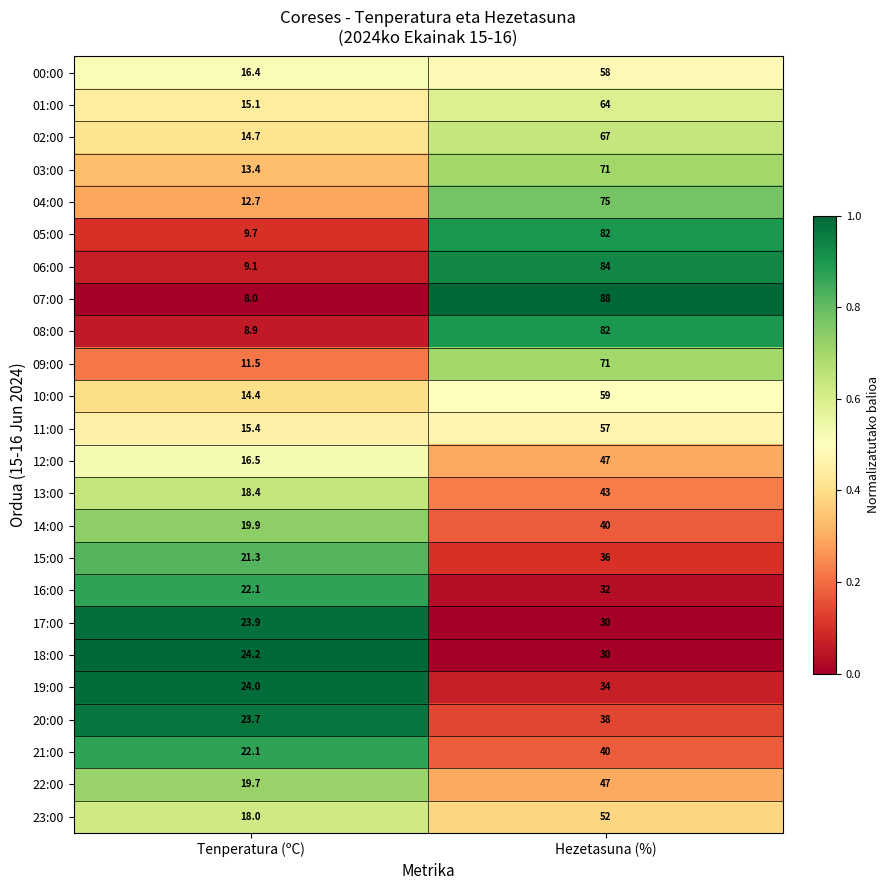

List the labels in order of 17:00 value, largest first.

Hezetasuna (%), Tenperatura (ºC)